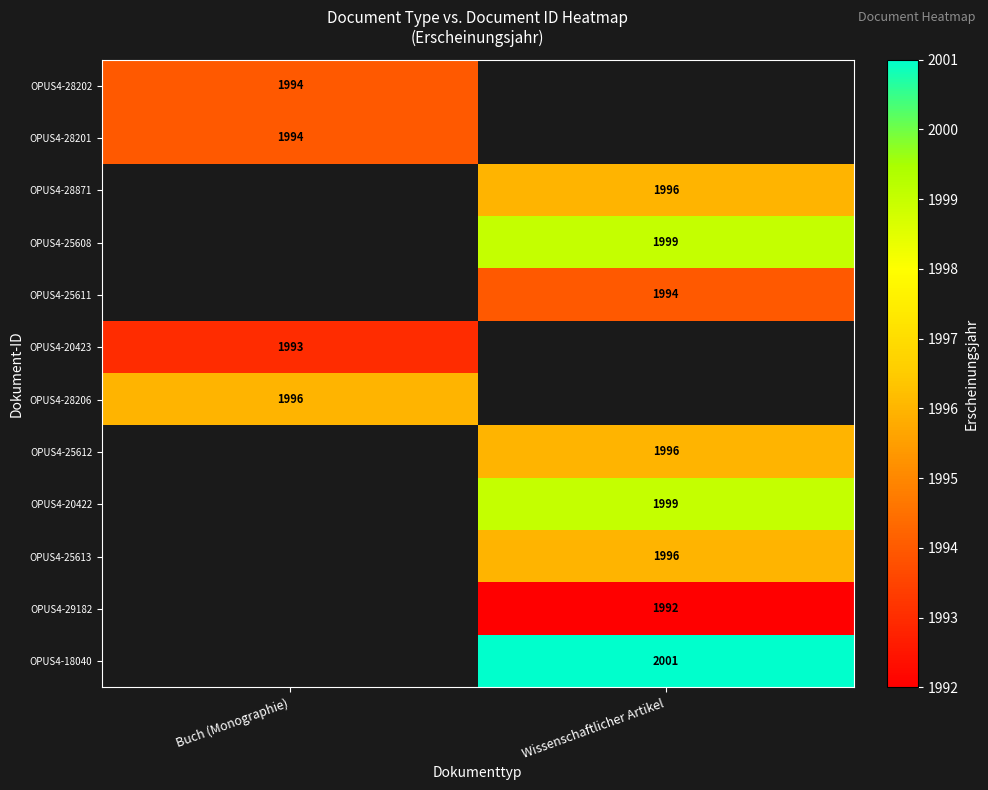

True or false: OPUS4-25613 has a value of 1996 at Wissenschaftlicher Artikel.

True